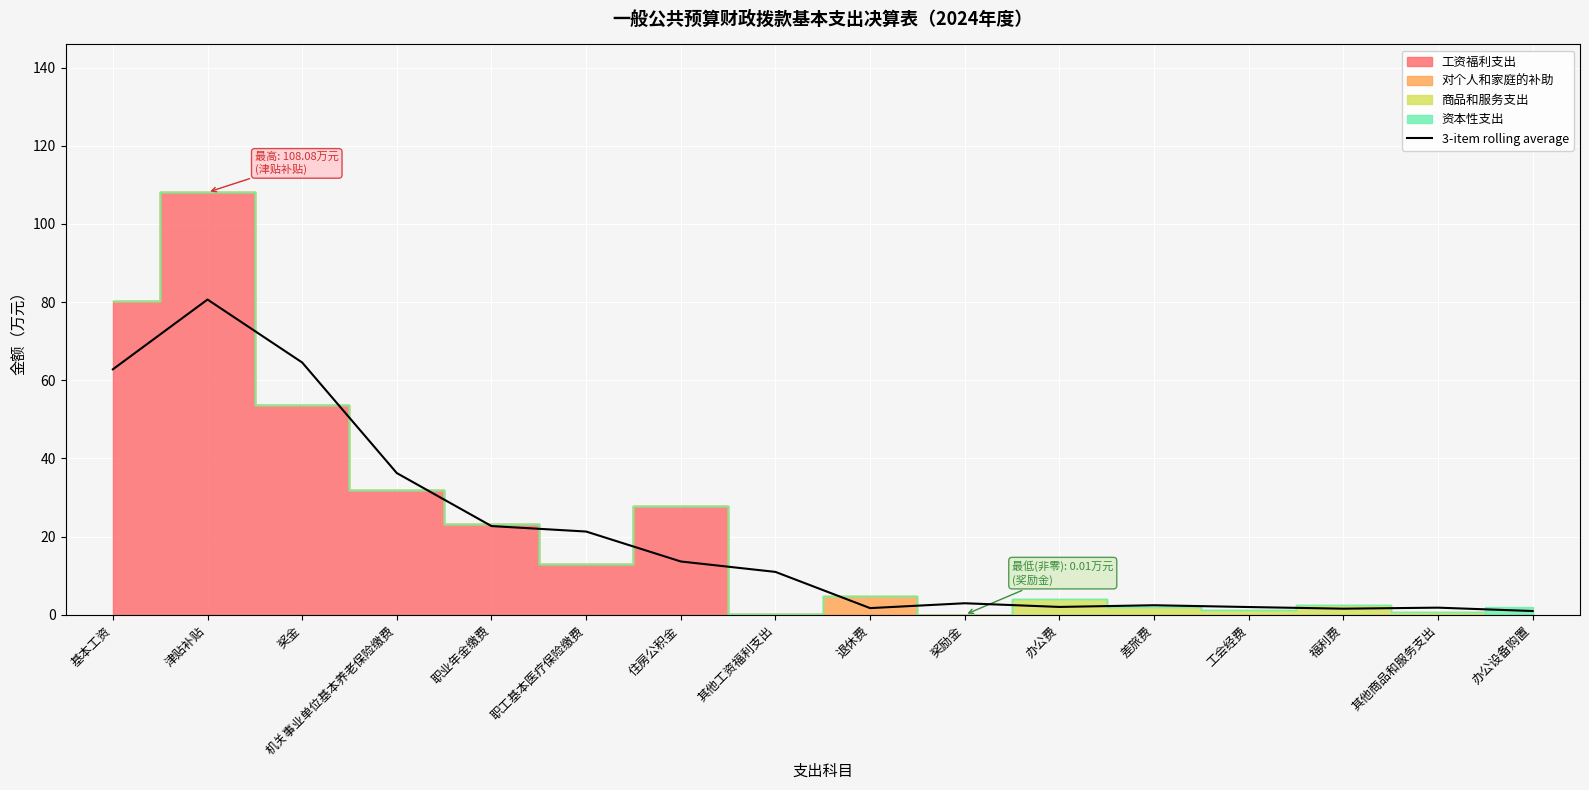

What is the sum of all values?

328.3